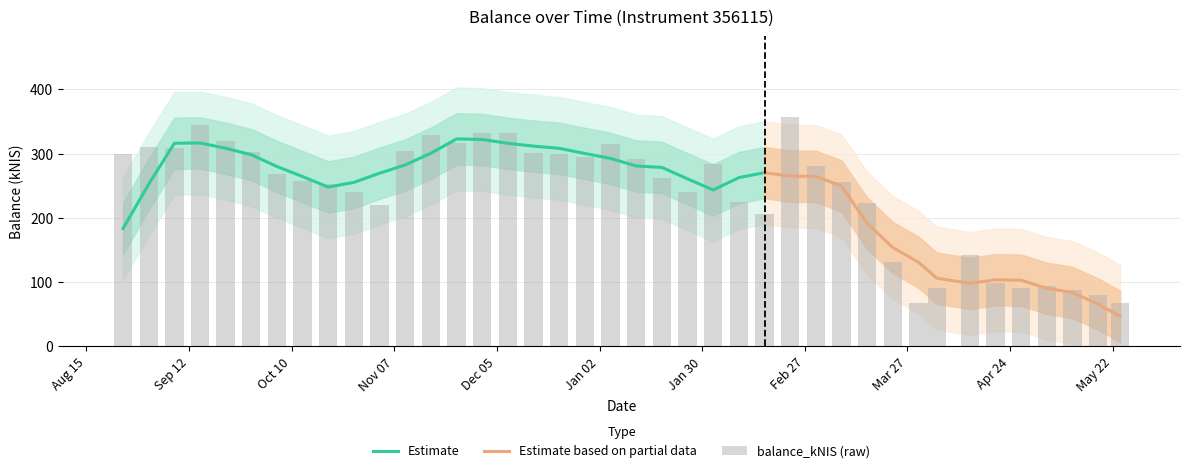

Where does the data first go above 268?

2022-08-25